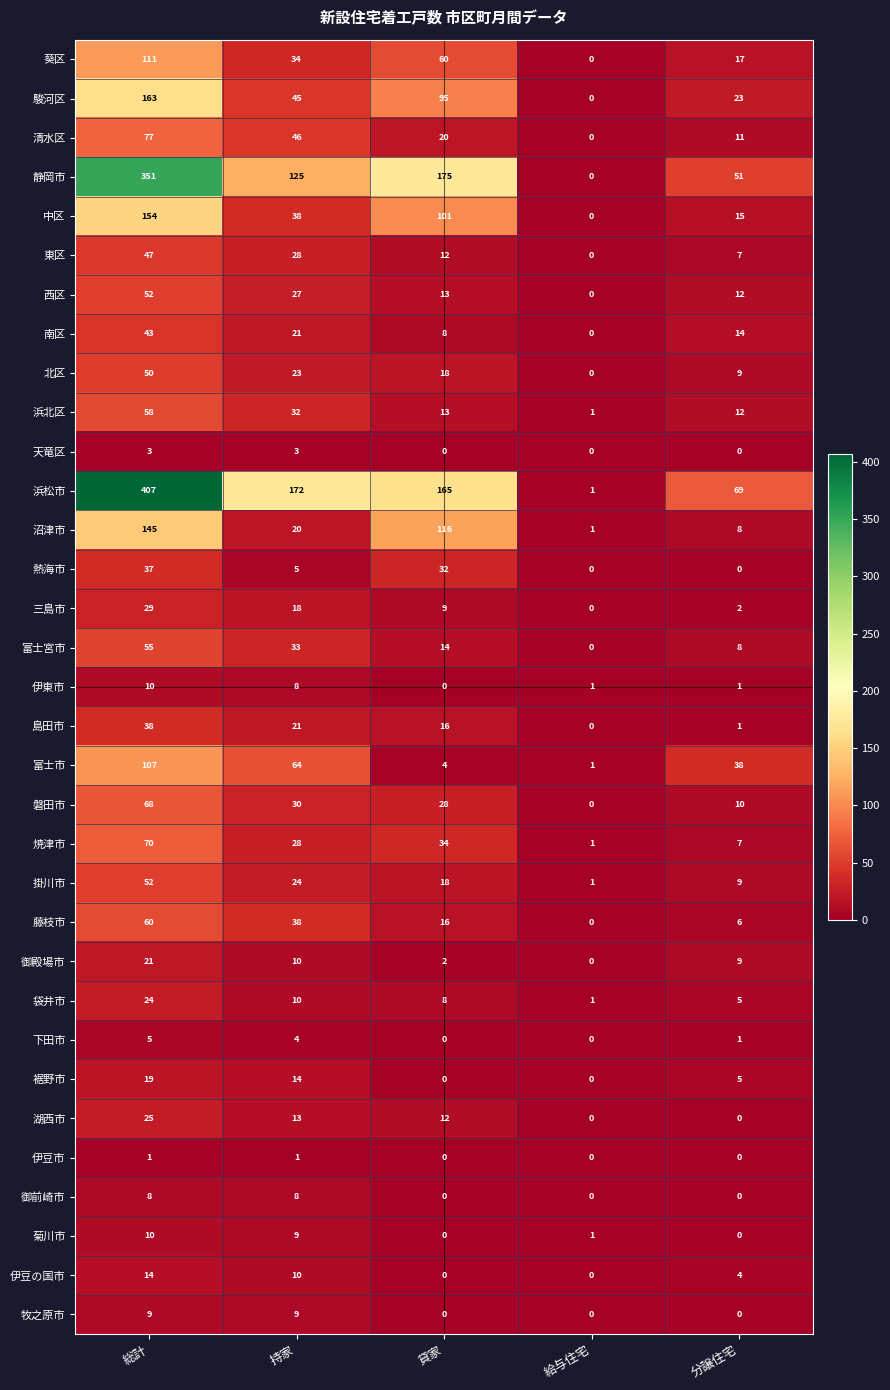

Where is 駿河区 nearest to the value 81?

貸家